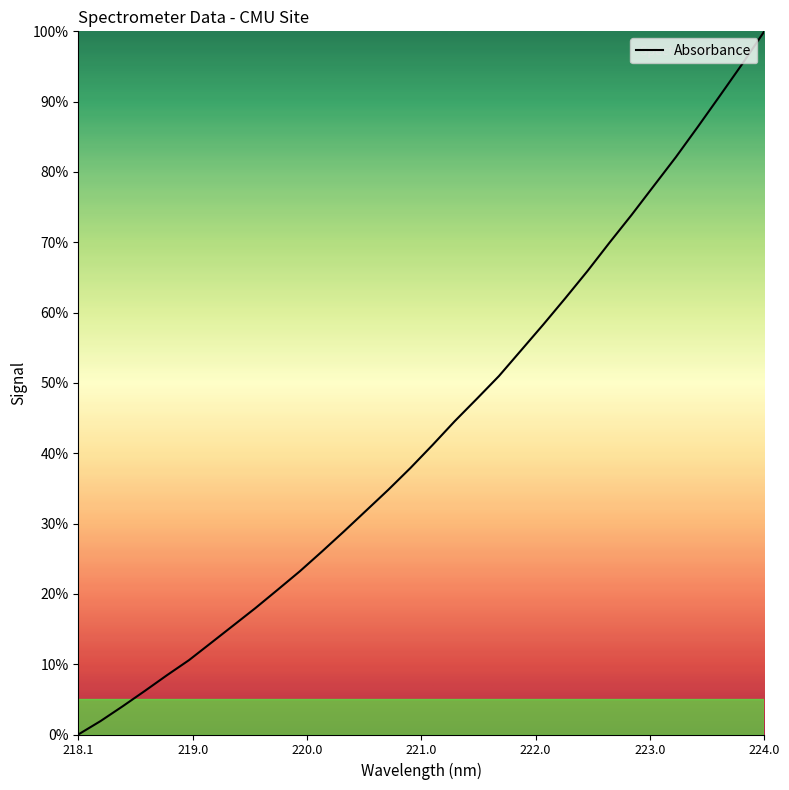

Reading right to left, list all the values displayed in this chart.

100.0	95.4	90.9	86.5	82.1	78.0	73.9	70.0	65.9	62.1	58.3	54.6	51.0	47.7	44.6	41.2	37.9	34.8	31.8	28.9	26.0	23.2	20.6	18.0	15.5	13.0	10.6	8.4	6.2	4.0	1.9	0.0